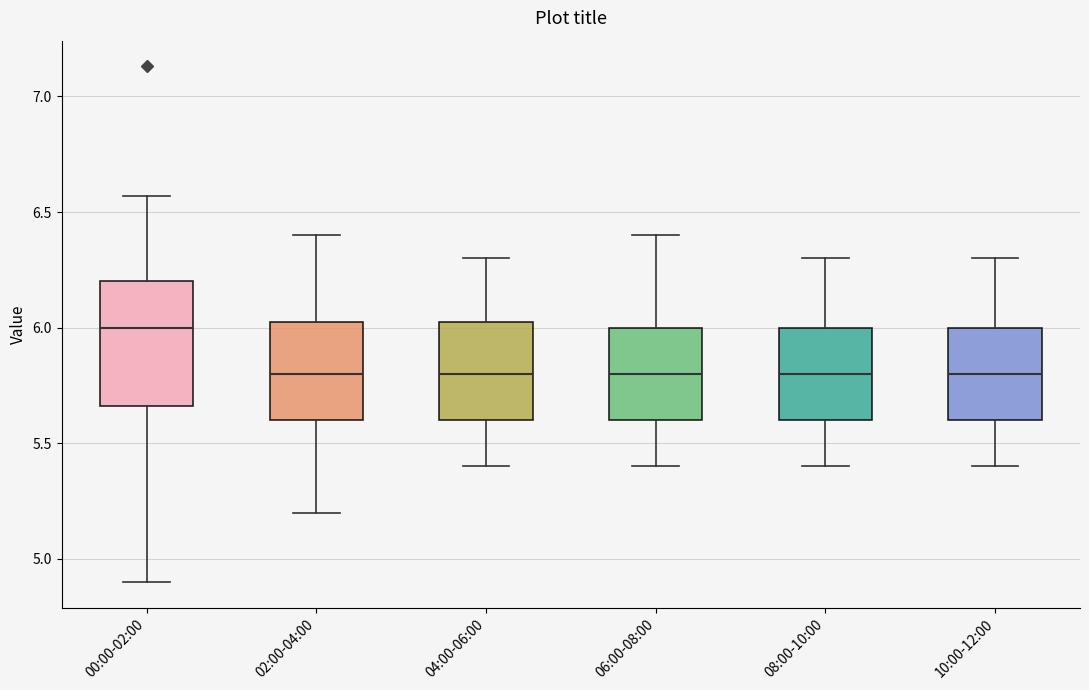

Reading left to right, transcribe this box plot: for each box, give where its median line is, the range the box spans, and where its two whiskers end, as read against the y-axis. The values are not printed on the chart, so give them approximately, as read against the axis.

00:00-02:00: median 6.00, box 5.65 to 6.20, whiskers 4.90 to 6.55
02:00-04:00: median 5.80, box 5.60 to 6.05, whiskers 5.20 to 6.40
04:00-06:00: median 5.80, box 5.60 to 6.05, whiskers 5.40 to 6.30
06:00-08:00: median 5.80, box 5.60 to 6.00, whiskers 5.40 to 6.40
08:00-10:00: median 5.80, box 5.60 to 6.00, whiskers 5.40 to 6.30
10:00-12:00: median 5.80, box 5.60 to 6.00, whiskers 5.40 to 6.30